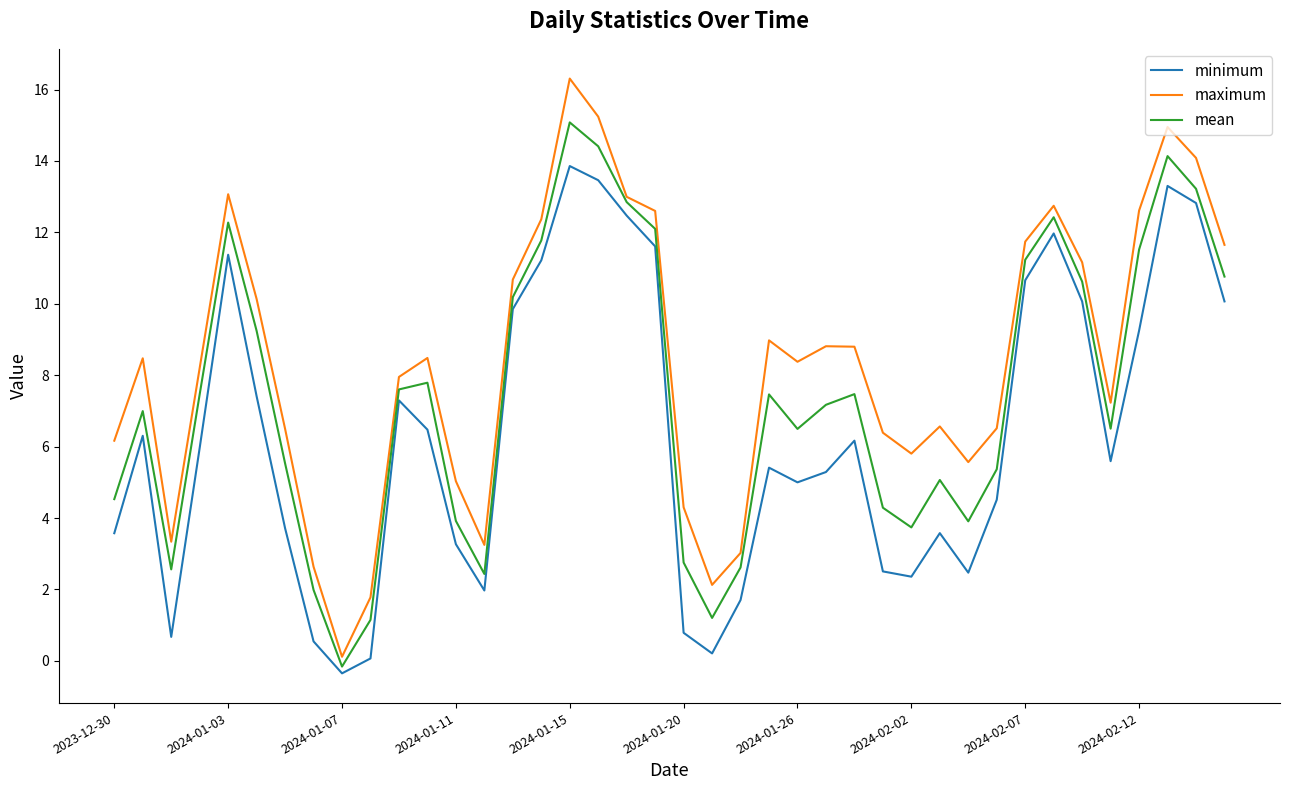

What is the sum of all minimum values?

254.5